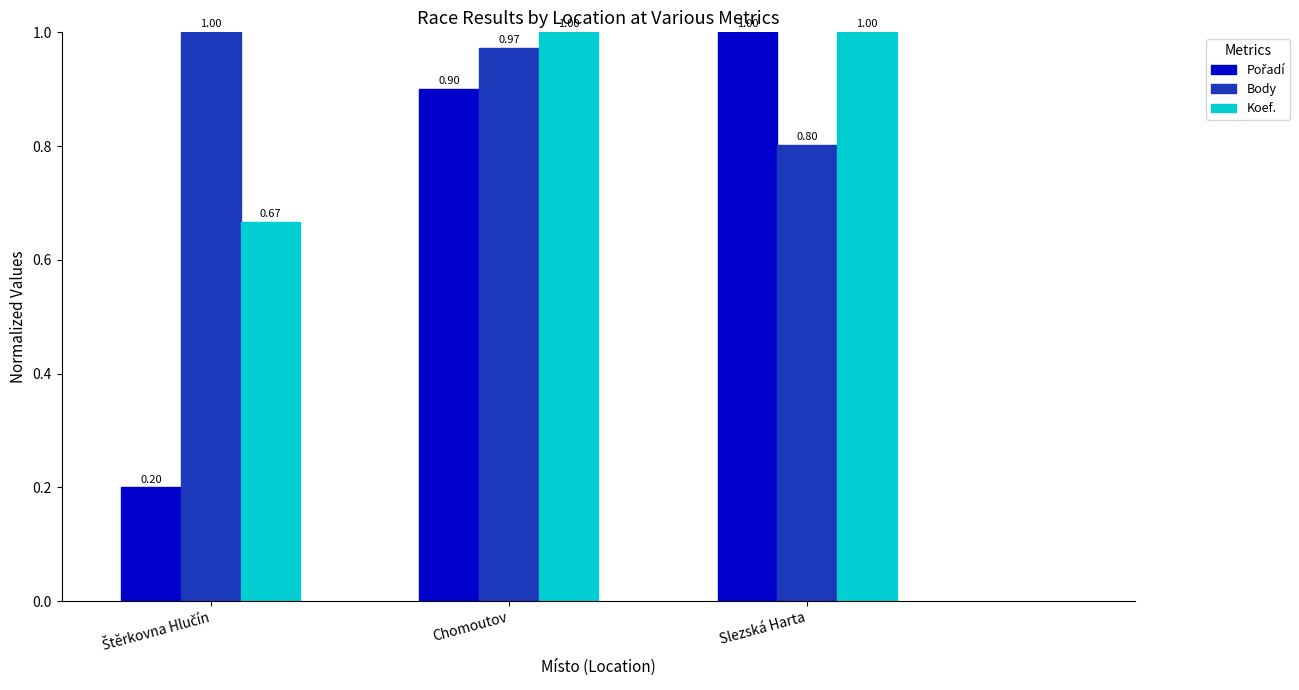

The value of Koef. at Chomoutov is 1.5. True or false?

False